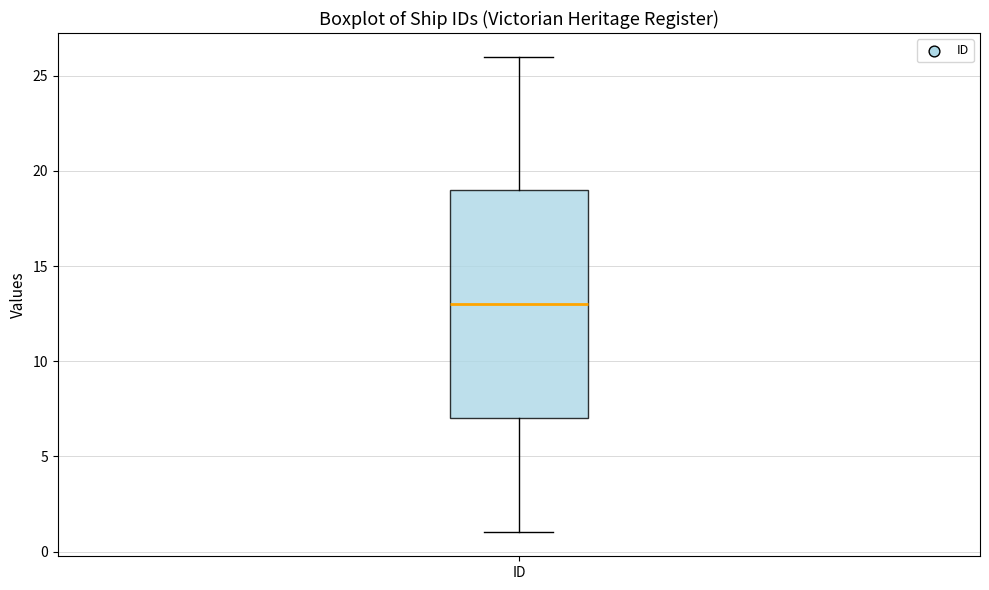

Where is the upper edge of the box for ID on the y-axis? The values are not printed on the chart, so give them approximately, as read against the axis.

19